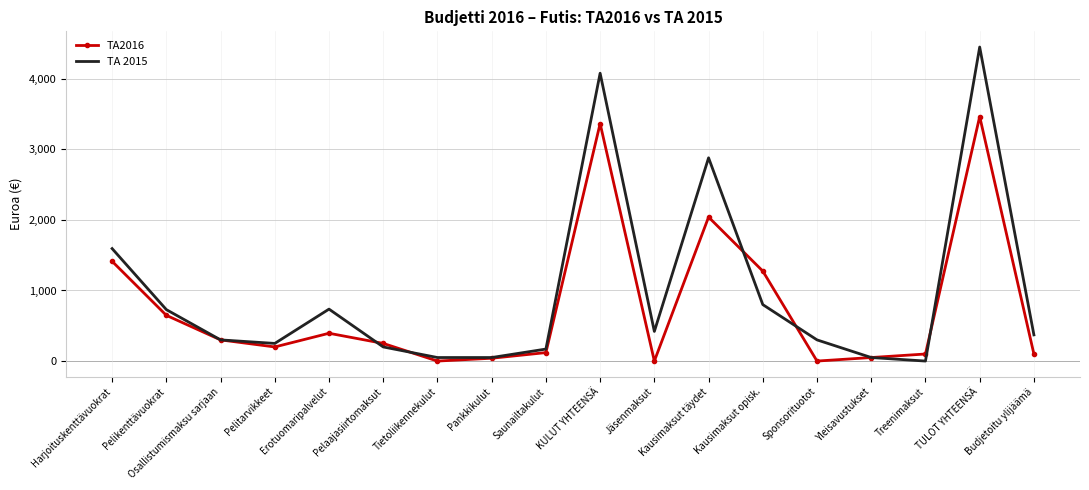

List the series in order of their peak value, lowest first.

TA2016, TA 2015